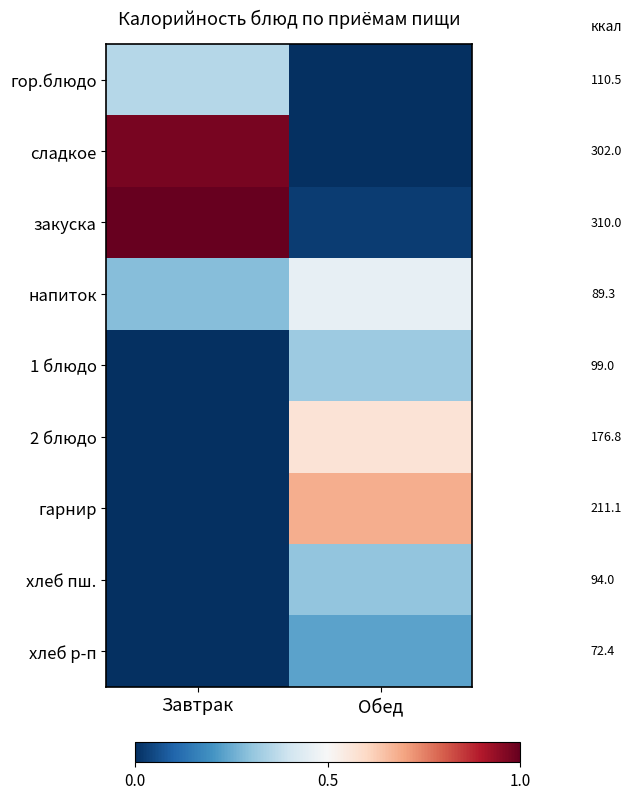

Which category has the lowest value across all series?

Обед